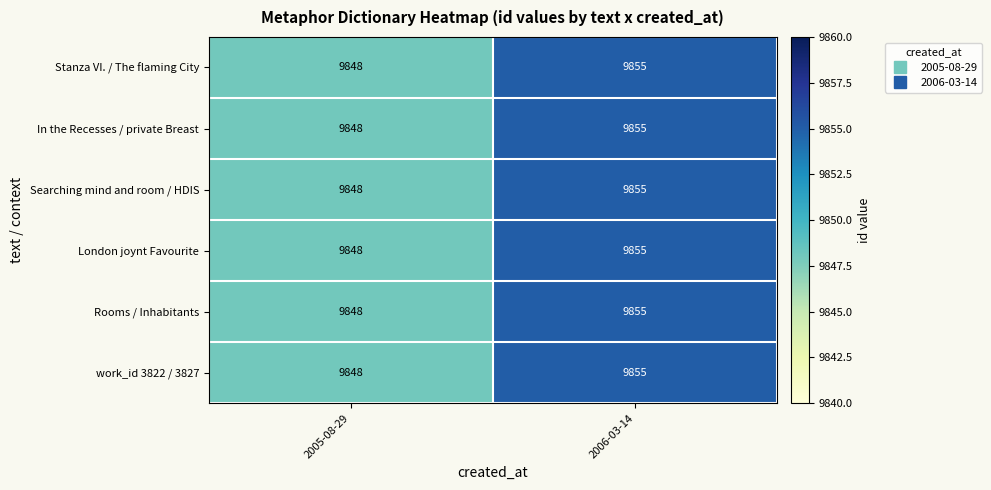

What is the difference between the maximum and minimum values in the work_id 3822 / 3827 series?

7